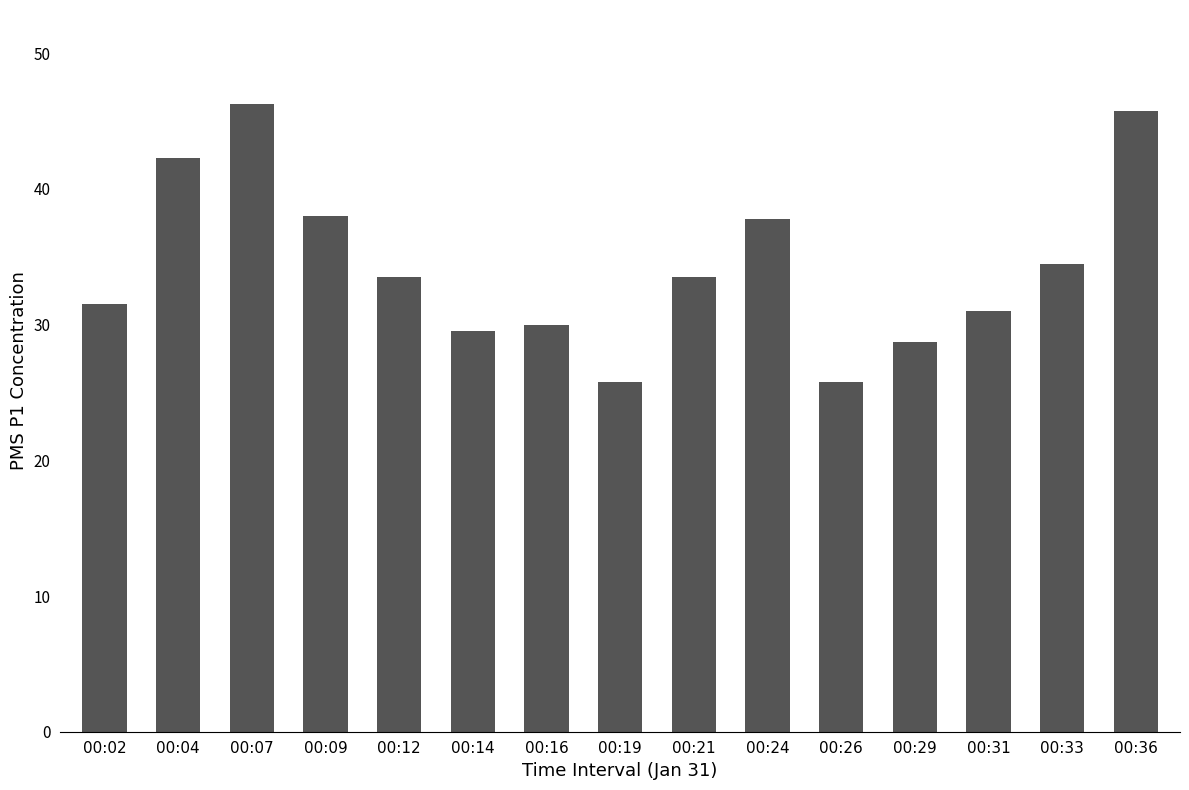

What is the smallest value displayed?

25.8